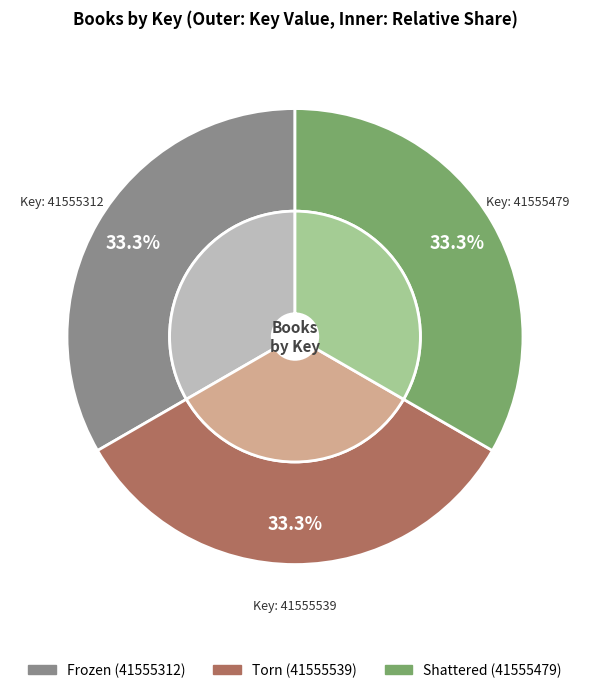

Between Frozen (41555312) and Torn (41555539), which is larger?

Torn (41555539)